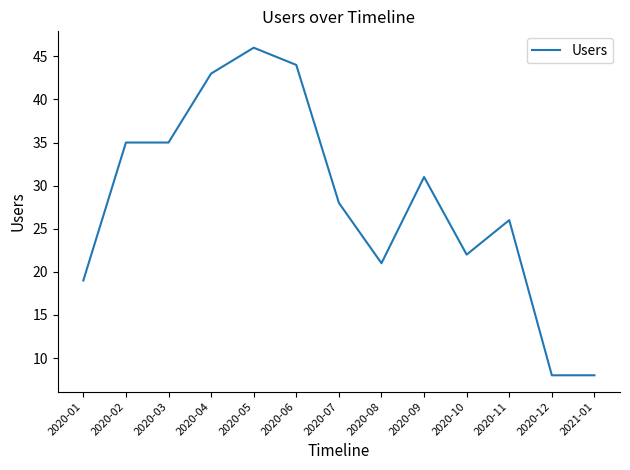

What is the sum of the values at 2020-10 and 2020-04?

65